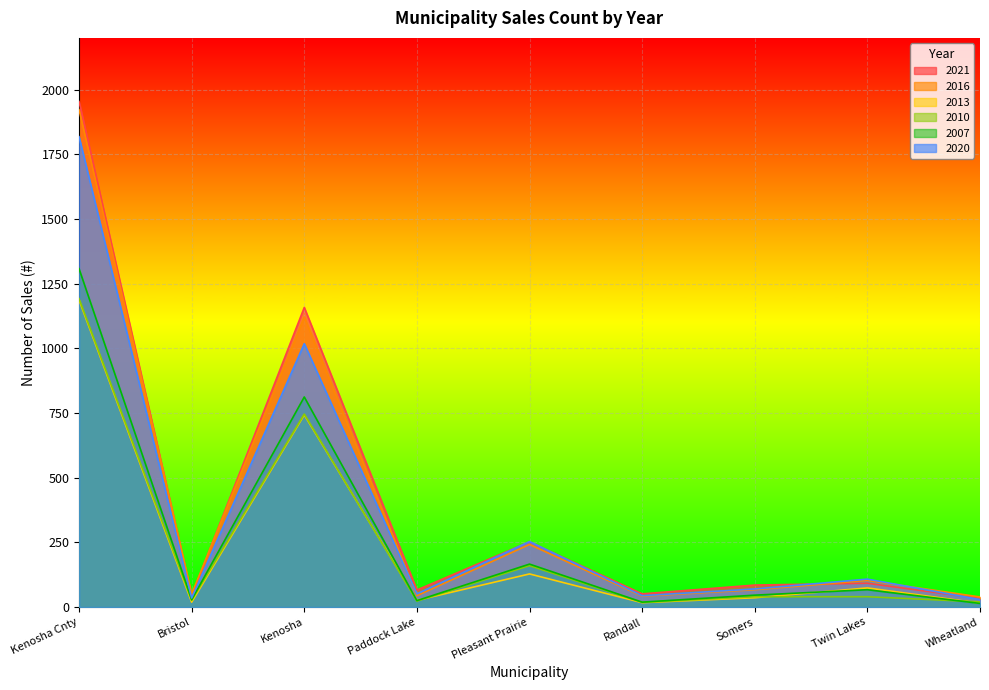

How many times do 2021 and 2020 cross each other?

4